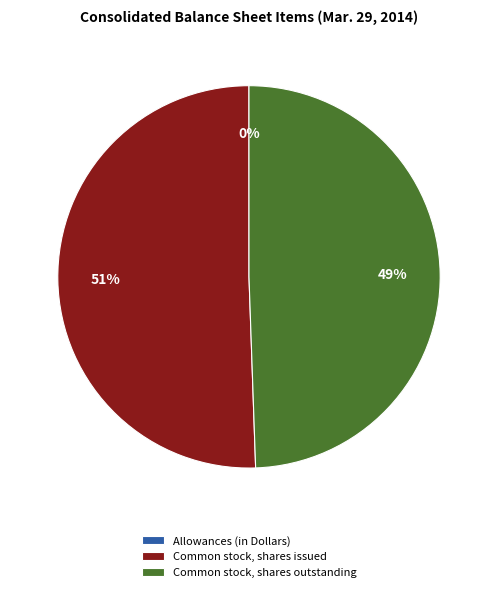

True or false: Common stock, shares outstanding accounts for 49% of the total.

True